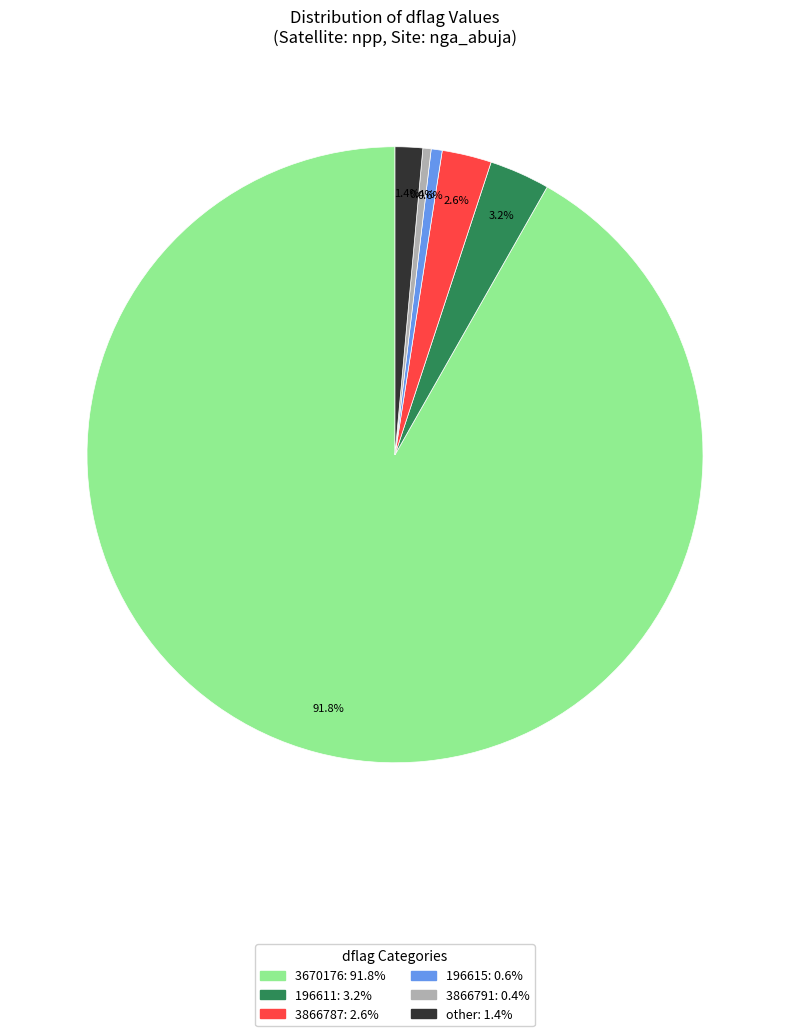

To the nearest percent, what is the average slice percentage?

17%